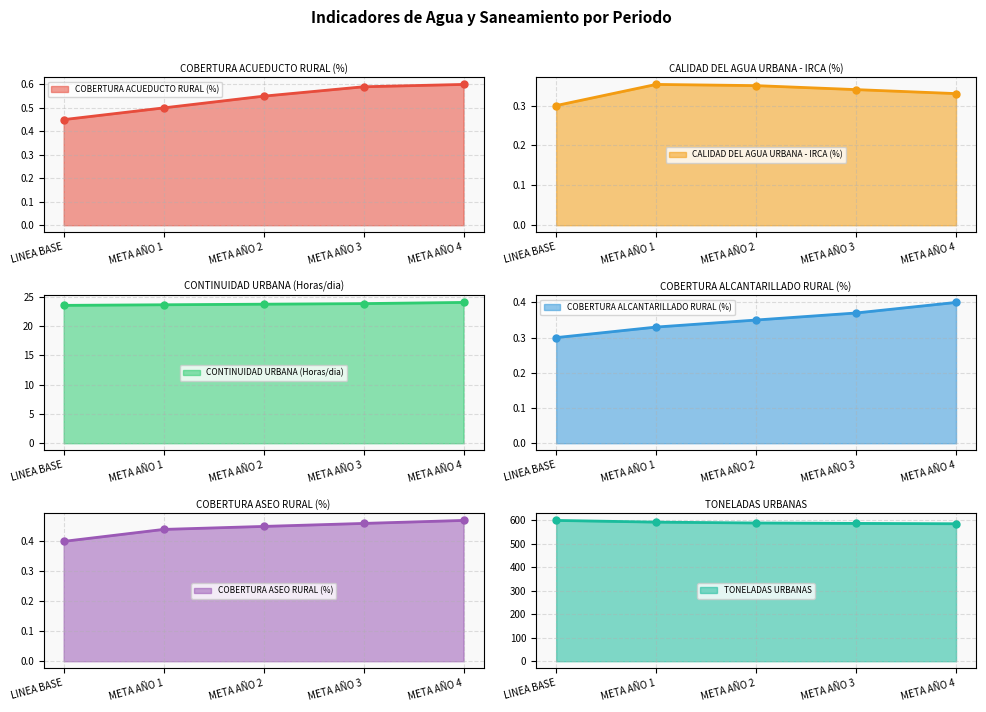

Reading left to right, what are all the values shown in this chart?

COBERTURA ACUEDUCTO RURAL (%): 0.5	0.5	0.6	0.6	0.6
CALIDAD DEL AGUA URBANA - IRCA (%): 0.3	0.4	0.3	0.3	0.3
CONTINUIDAD URBANA (Horas/dia): 23.5	23.6	23.7	23.8	24.0
COBERTURA ALCANTARILLADO RURAL (%): 0.3	0.3	0.3	0.4	0.4
COBERTURA ASEO RURAL (%): 0.4	0.4	0.5	0.5	0.5
TONELADAS URBANAS: 600.1	592.9	589.2	587.5	586.0